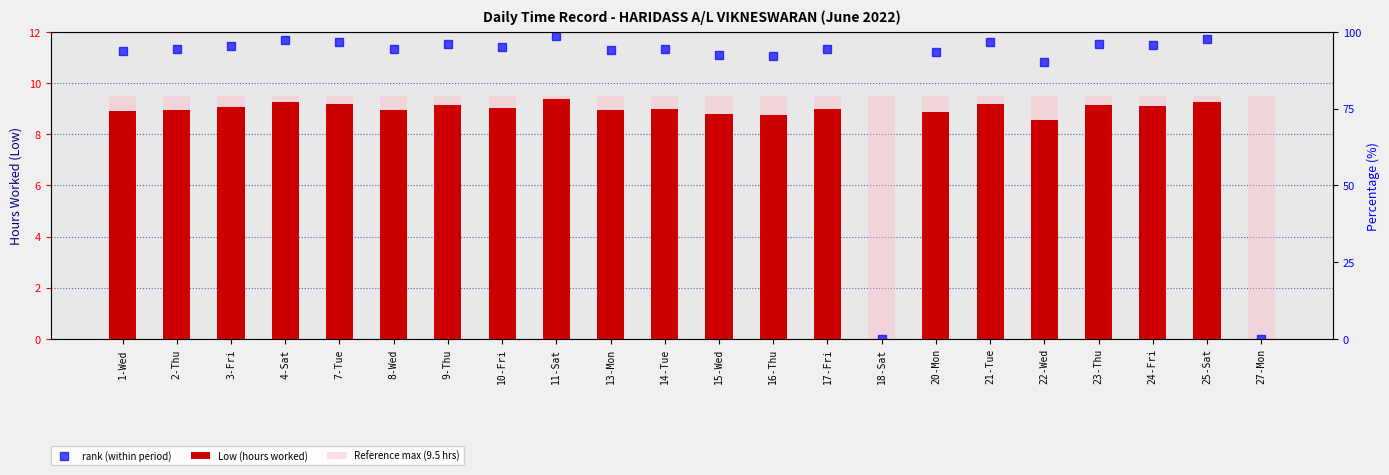

Is the value of Reference max (9.5 hrs) at 11-Sat greater than the value of Low (hours worked) at 27-Mon?

Yes